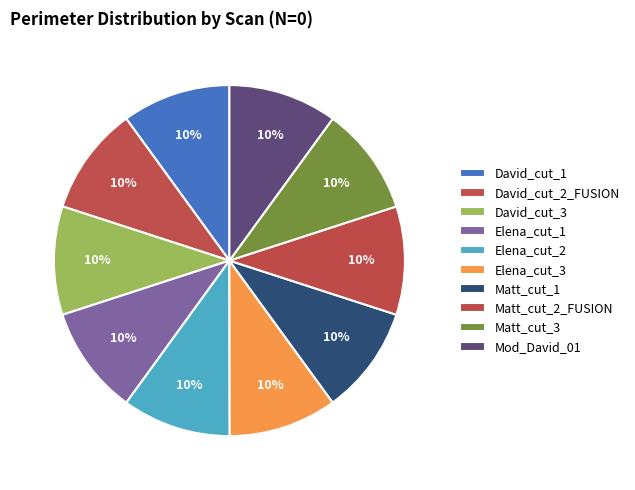

Count the number of slices in the pie.

10